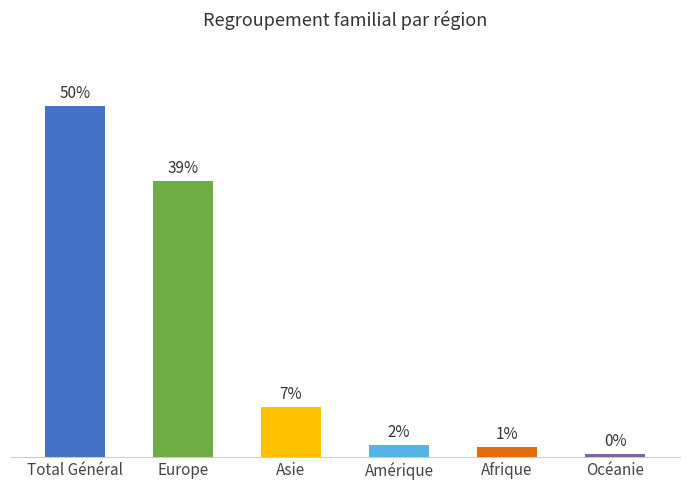

Between Afrique and Océanie, which is larger?

Afrique